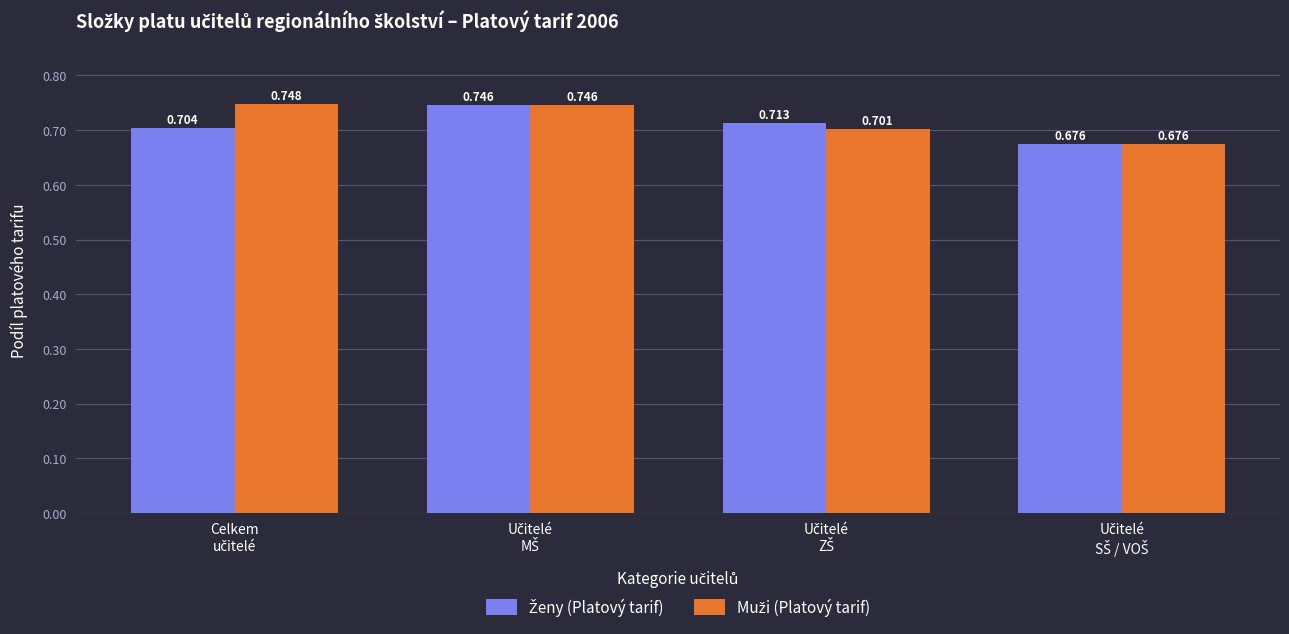

List the labels in order of Ženy (Platový tarif) value, smallest first.

Učitelé
SŠ / VOŠ, Celkem
učitelé, Učitelé
ZŠ, Učitelé
MŠ